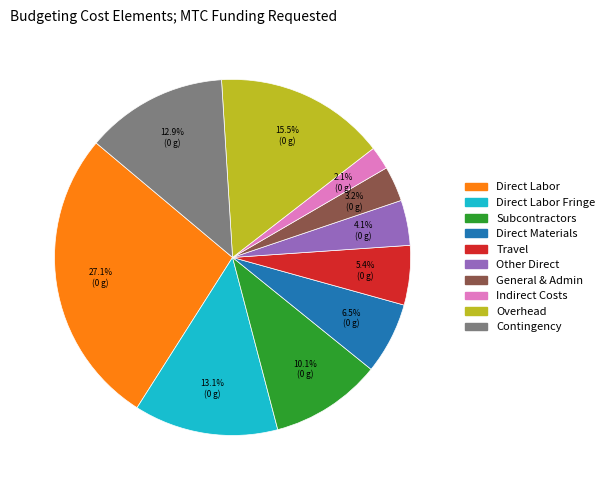

How many slices are in this pie chart?

10